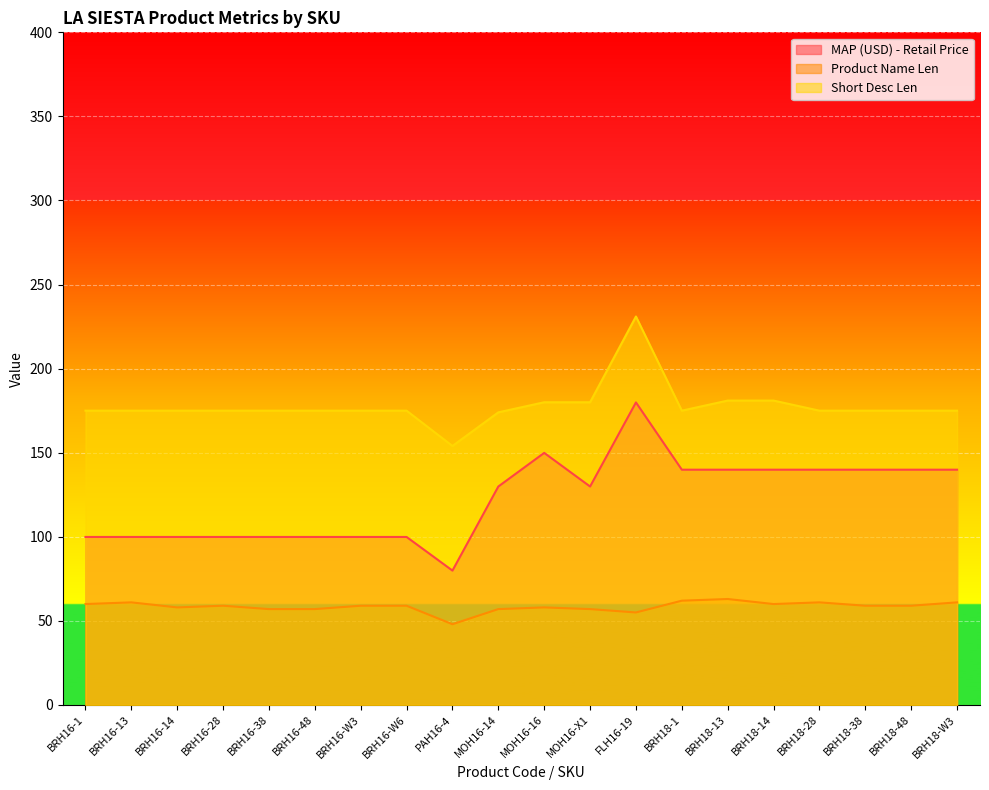

Where is the first local maximum for MAP (USD) - Retail Price?

MOH16-16